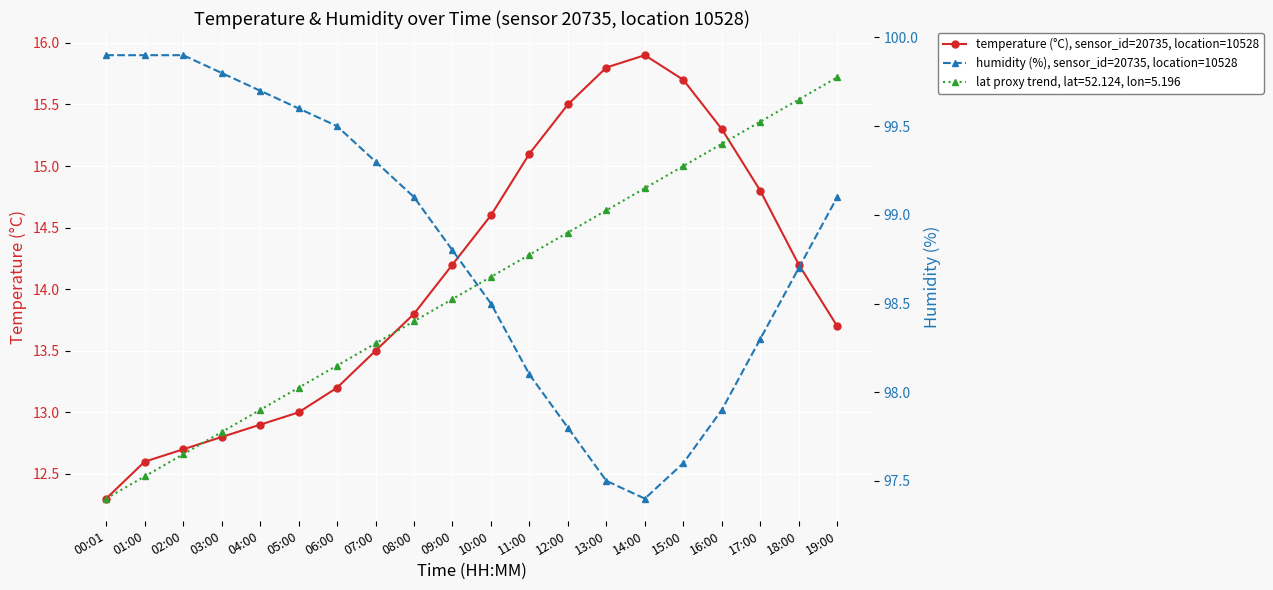

True or false: humidity (%), sensor_id=20735, location=10528 and temperature (°C), sensor_id=20735, location=10528 cross at least once.

False